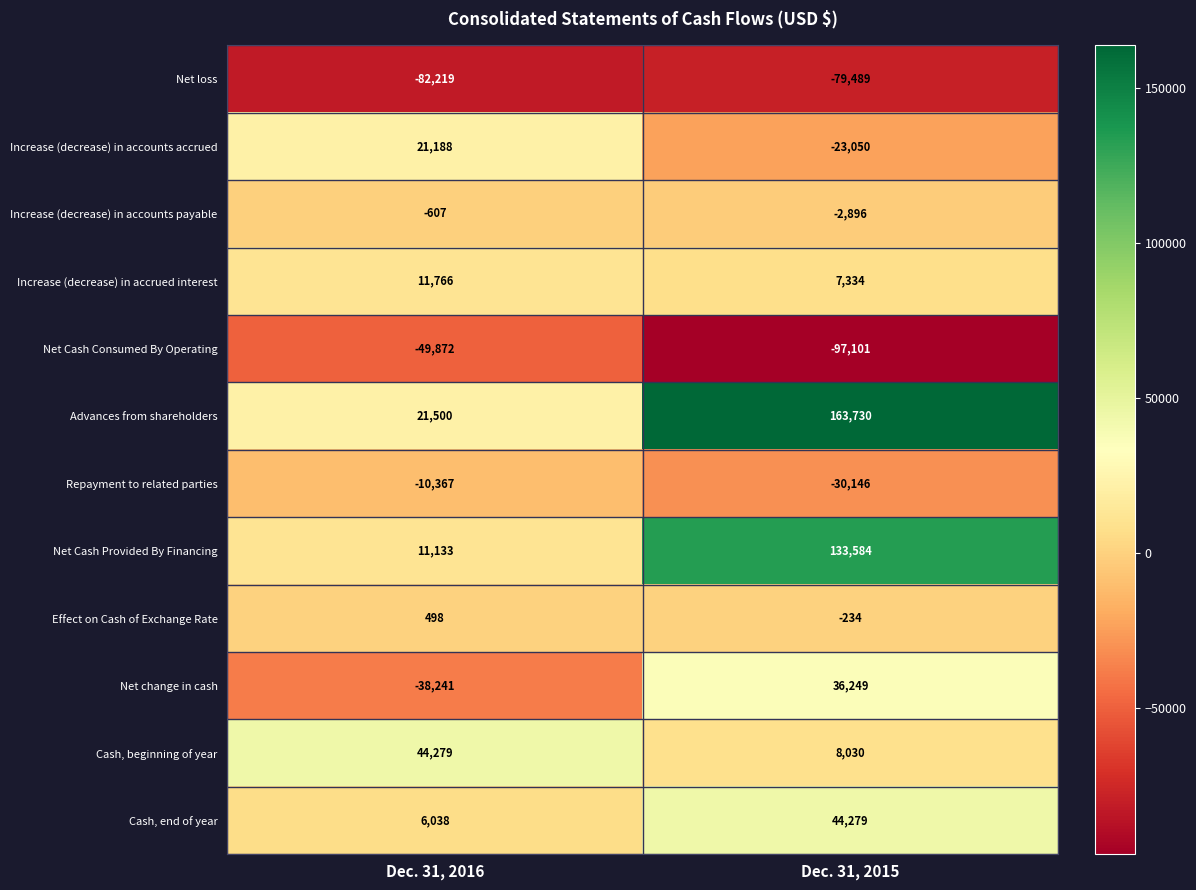

Where is Net Cash Consumed By Operating nearest to the value -73486?

Dec. 31, 2016